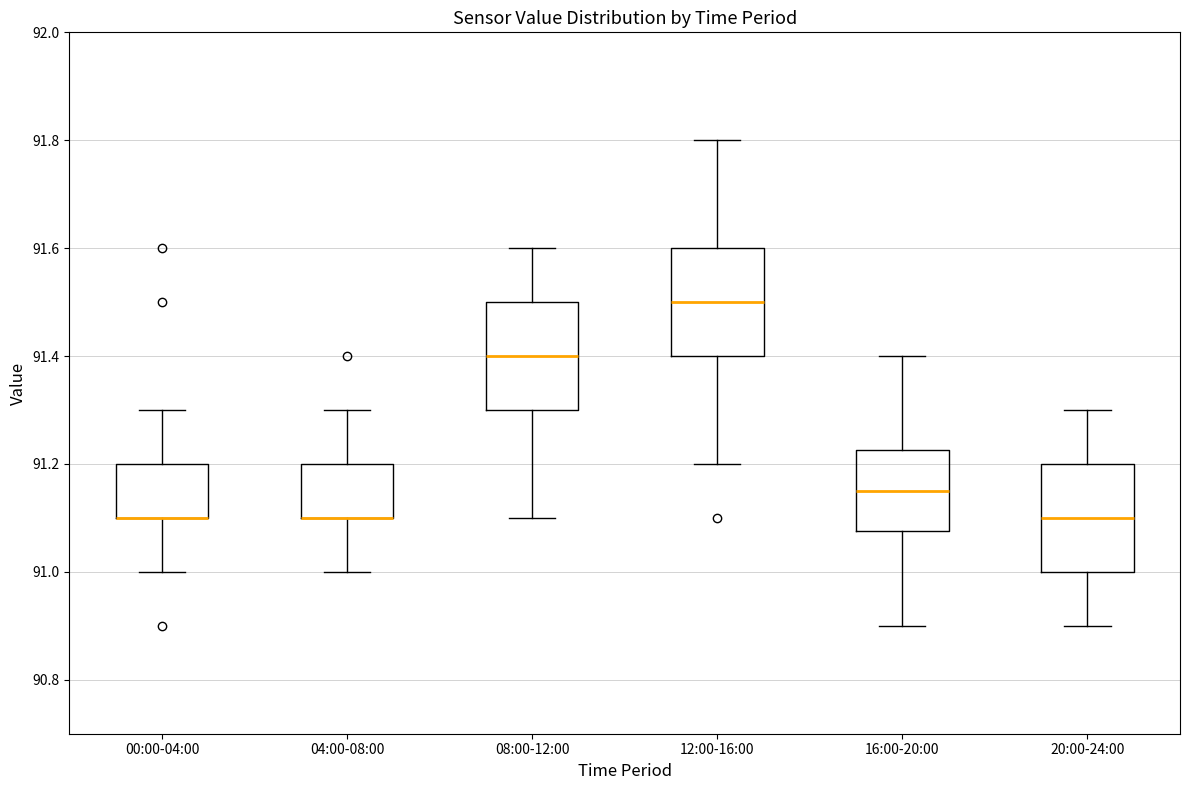

Reading left to right, read every box against the y-axis: the position of its median line, the range the box covers, and the ends of its whiskers. The values are not printed on the chart, so give them approximately, as read against the axis.

00:00-04:00: median 91.10 (drawn on the box's lower edge), box 91.10 to 91.20, whiskers 91.00 to 91.30
04:00-08:00: median 91.10 (drawn on the box's lower edge), box 91.10 to 91.20, whiskers 91.00 to 91.30
08:00-12:00: median 91.40, box 91.30 to 91.50, whiskers 91.10 to 91.60
12:00-16:00: median 91.50, box 91.40 to 91.60, whiskers 91.20 to 91.80
16:00-20:00: median 91.16, box 91.08 to 91.22, whiskers 90.90 to 91.40
20:00-24:00: median 91.10, box 91.00 to 91.20, whiskers 90.90 to 91.30